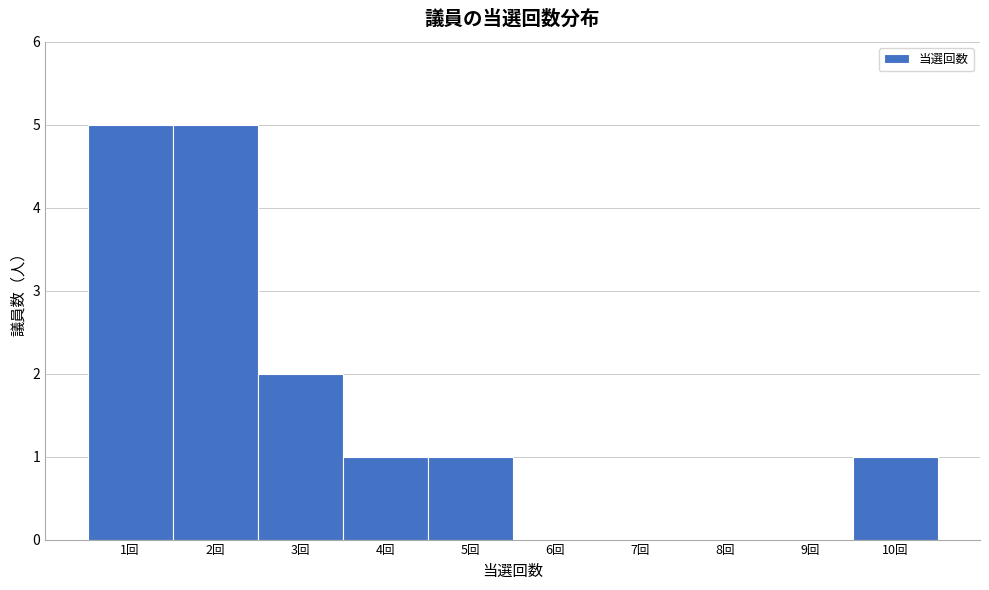

Reading left to right, transcribe this chart: for each bar, give the range it covers on the x-axis and its height. The values are not printed on the chart, so give them approximately, as read against the axis.

0.5 to 1.5: 5
1.5 to 2.5: 5
2.5 to 3.5: 2
3.5 to 4.5: 1
4.5 to 5.5: 1
5.5 to 6.5: 0
6.5 to 7.5: 0
7.5 to 8.5: 0
8.5 to 9.5: 0
9.5 to 10.5: 1